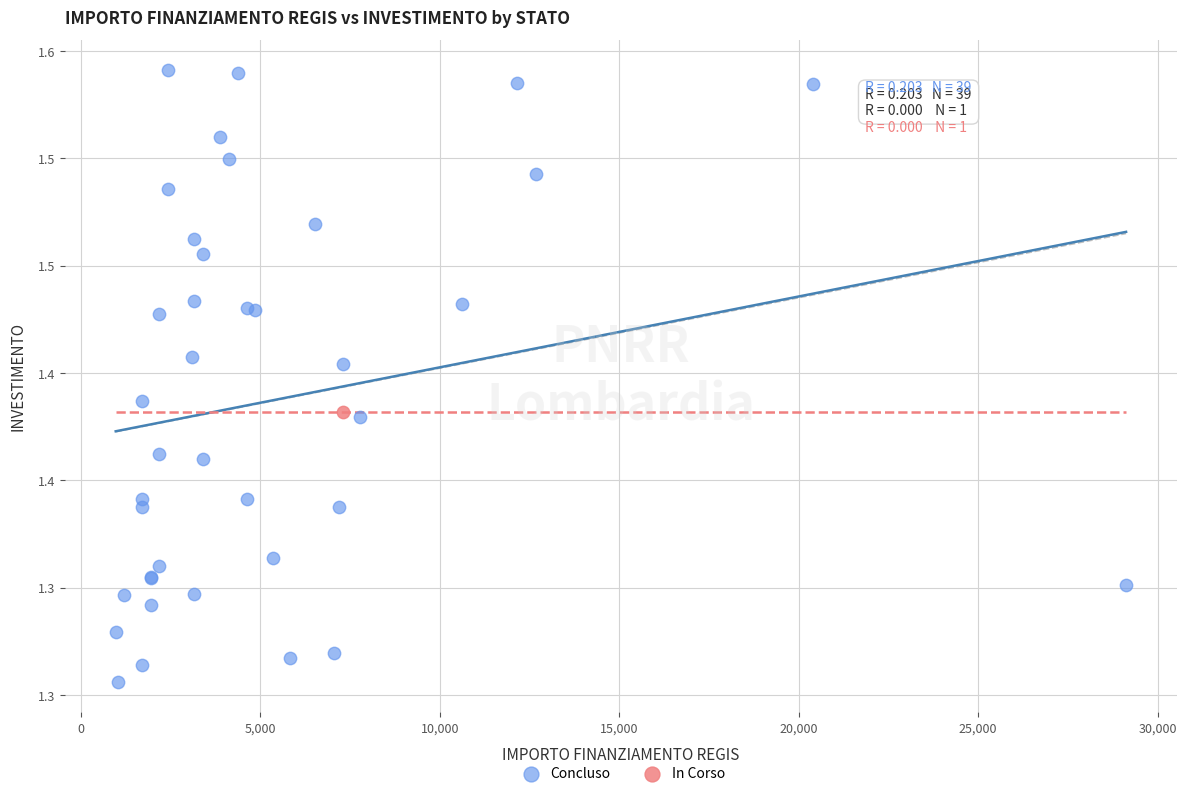

What are all the series names shown in the legend?

Concluso, In Corso